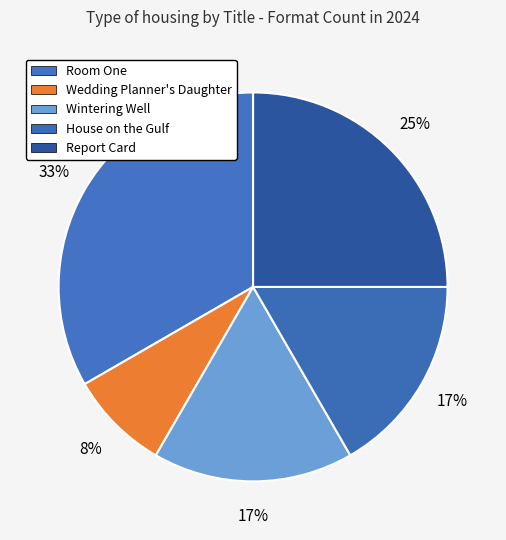

How many slices are in this pie chart?

5